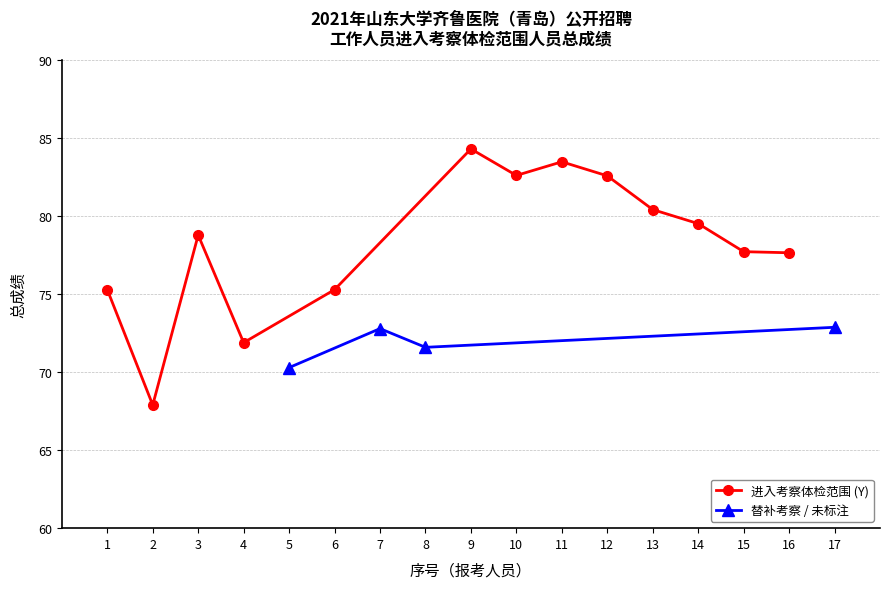

True or false: 进入考察体检范围 and 替补/其他 cross at least once.

False